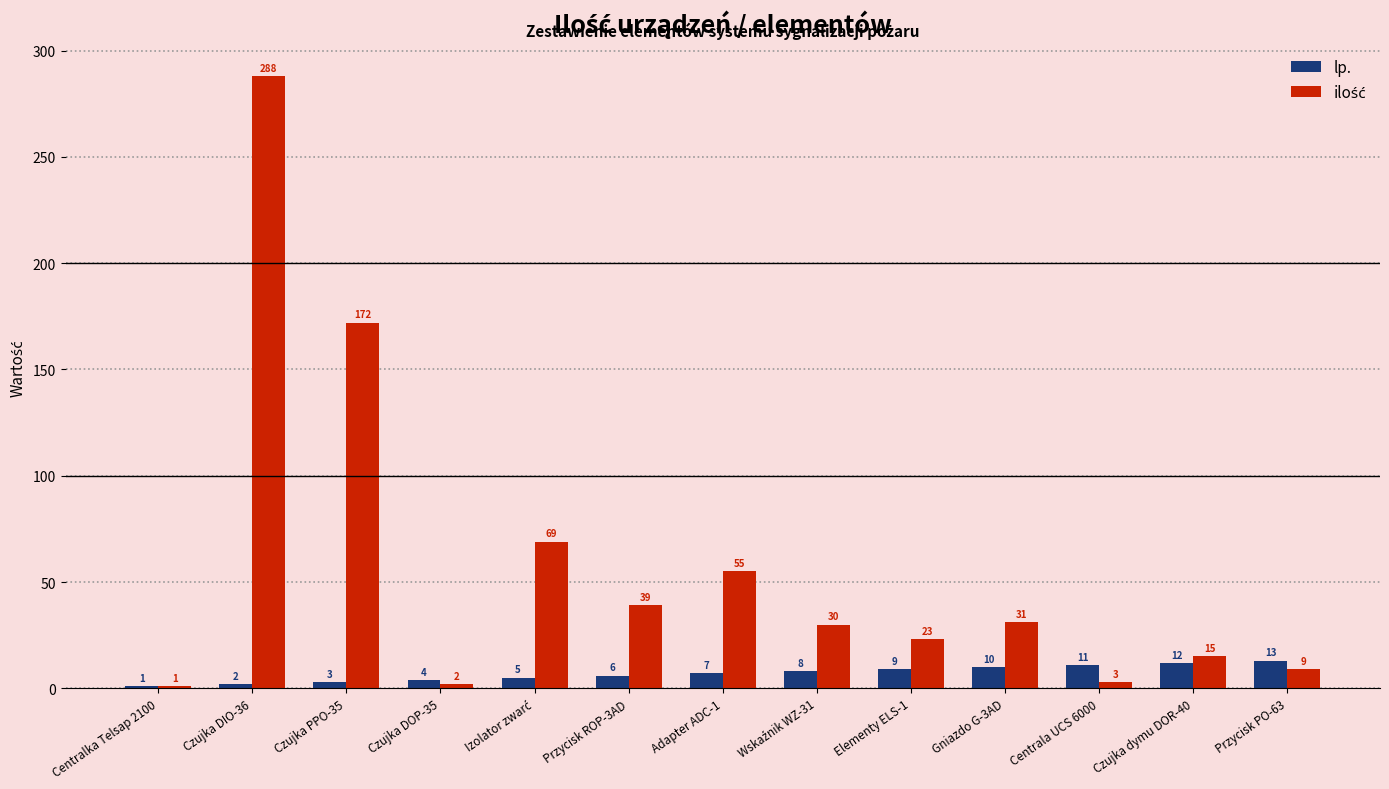

At which label does lp. reach its minimum?

Centralka Telsap 2100